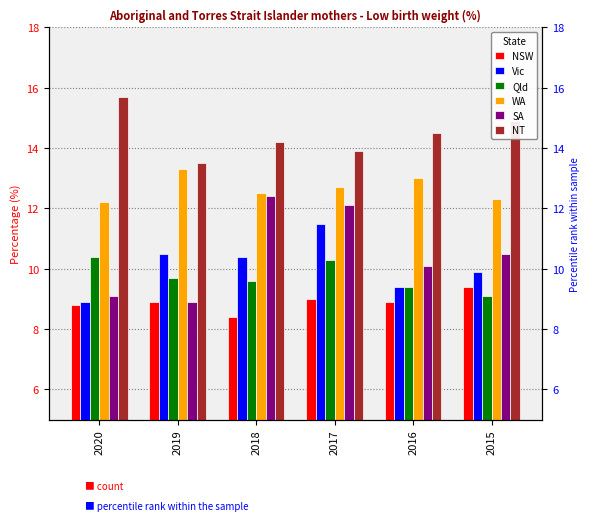

True or false: Vic has a value of 10.5 at 2019.

True